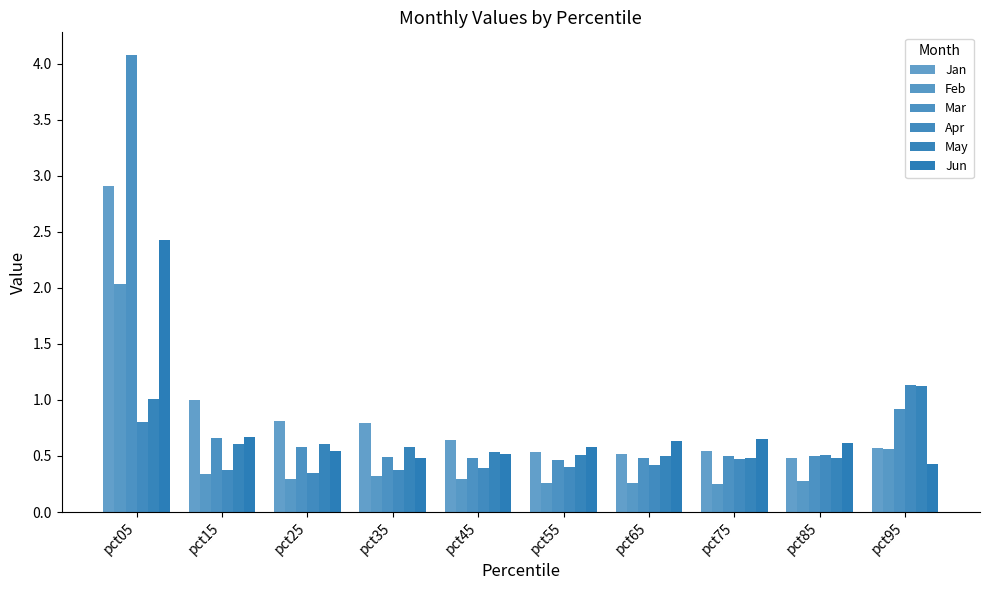

Which category has the highest value in the Mar series?

pct05